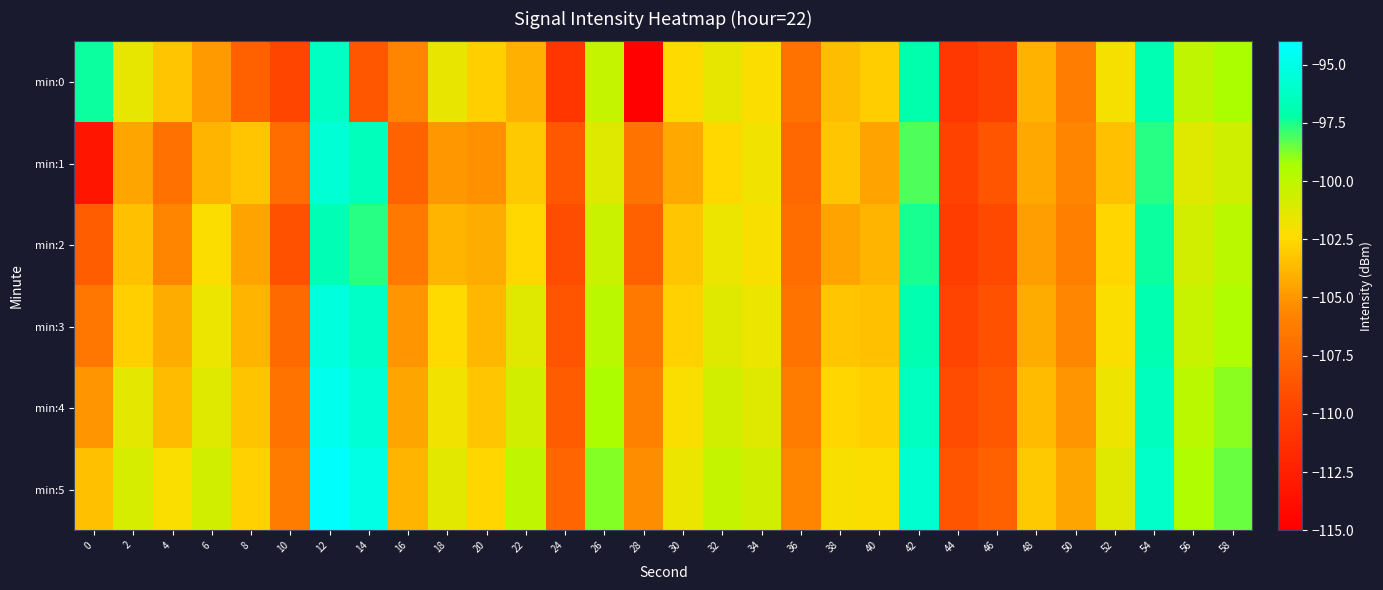

Which has a higher value, 4 or 46?

4